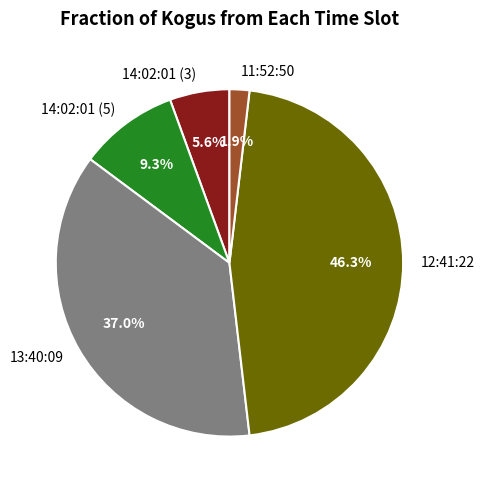

The 13:40:09 slice represents 48% of the pie. True or false?

False